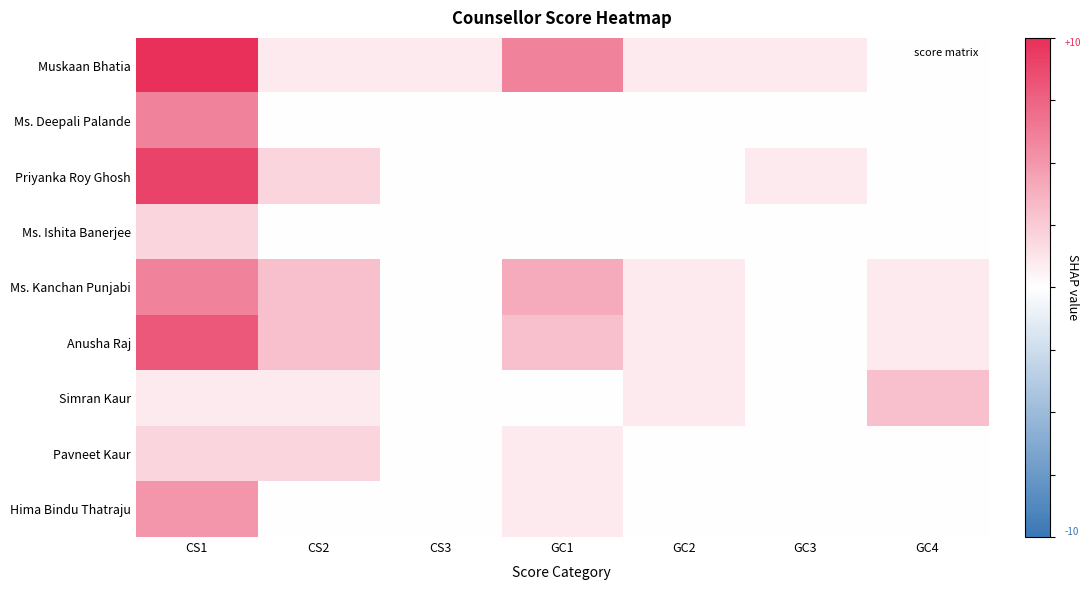

At which category is the sum across all series the highest?

CS1